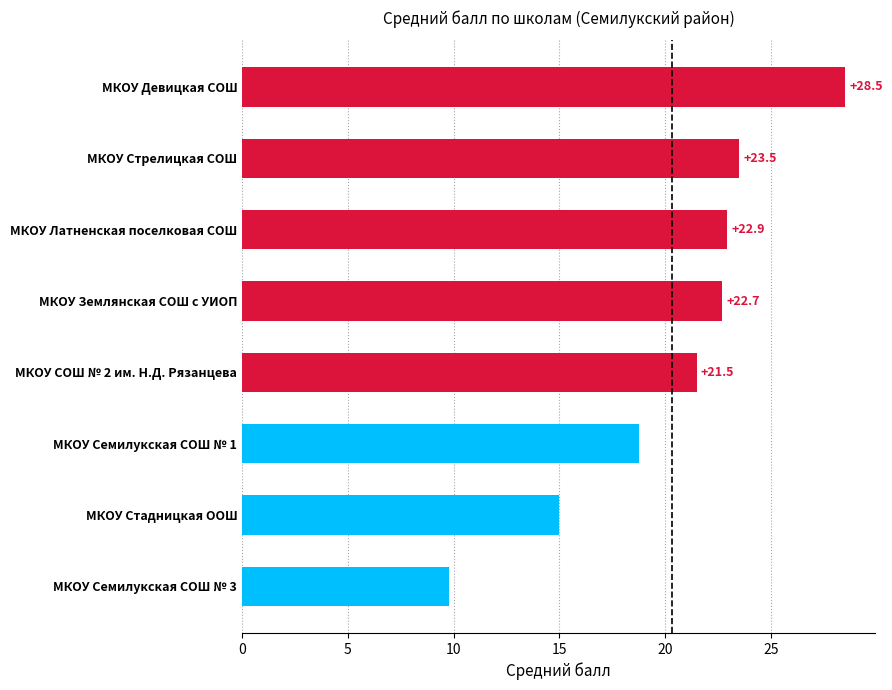

Where is the data nearest to the value 19?

МКОУ Семилукская СОШ № 1